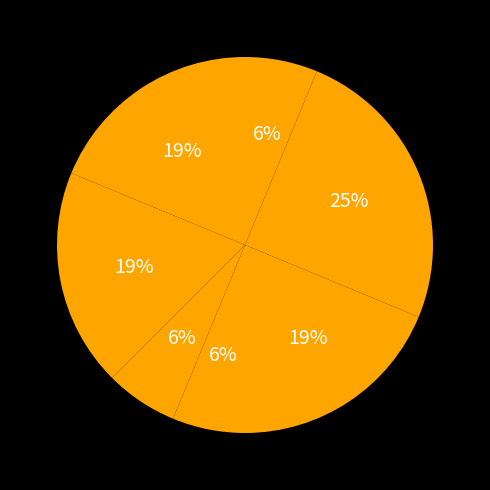

How many segments does this pie chart have?

7